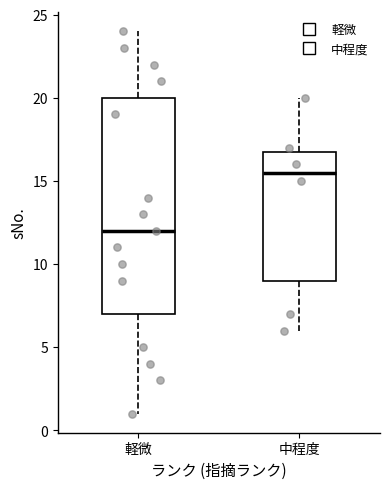

Which box's median line is the highest?

中程度